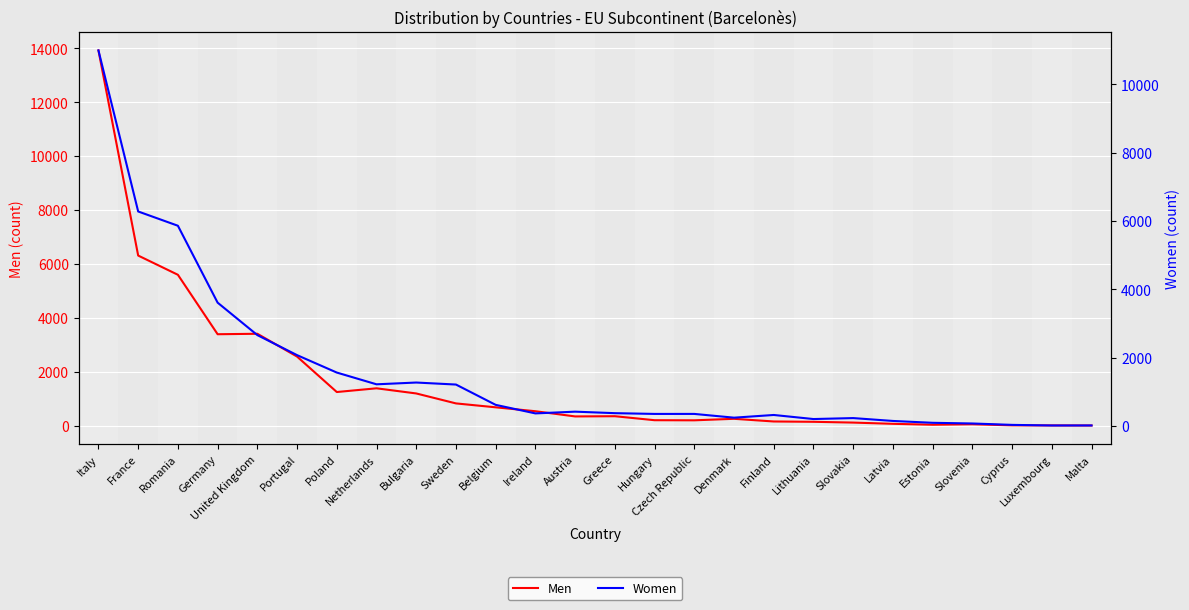

What is the spread (max minus min) of values at Denmark?

24